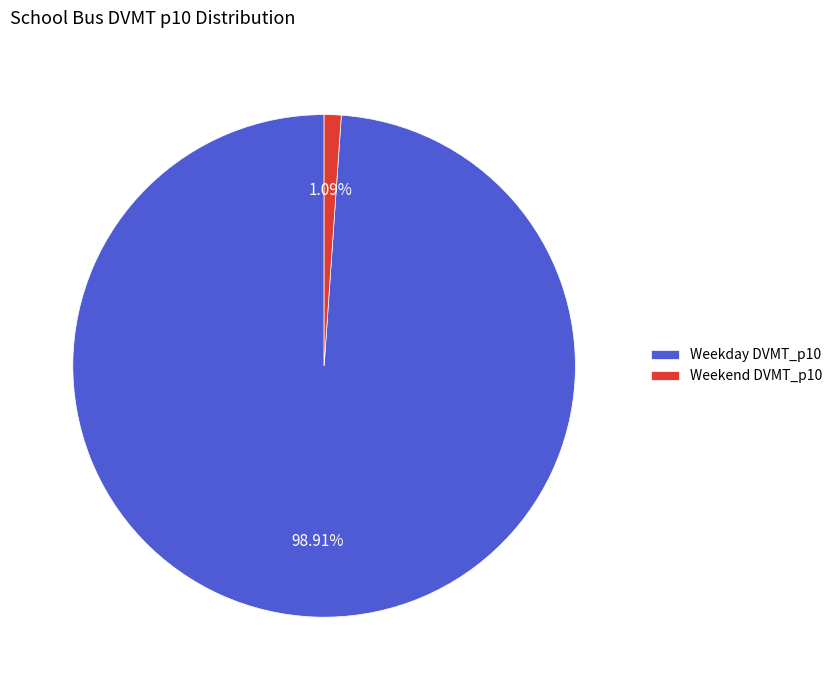

Is it true that Weekend DVMT_p10 is 7% of the pie?

False